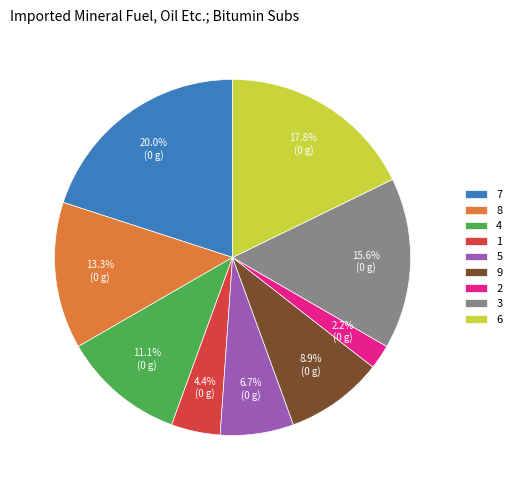

Rank the categories by value from lowest to highest.

2, 1, 5, 9, 4, 8, 3, 6, 7